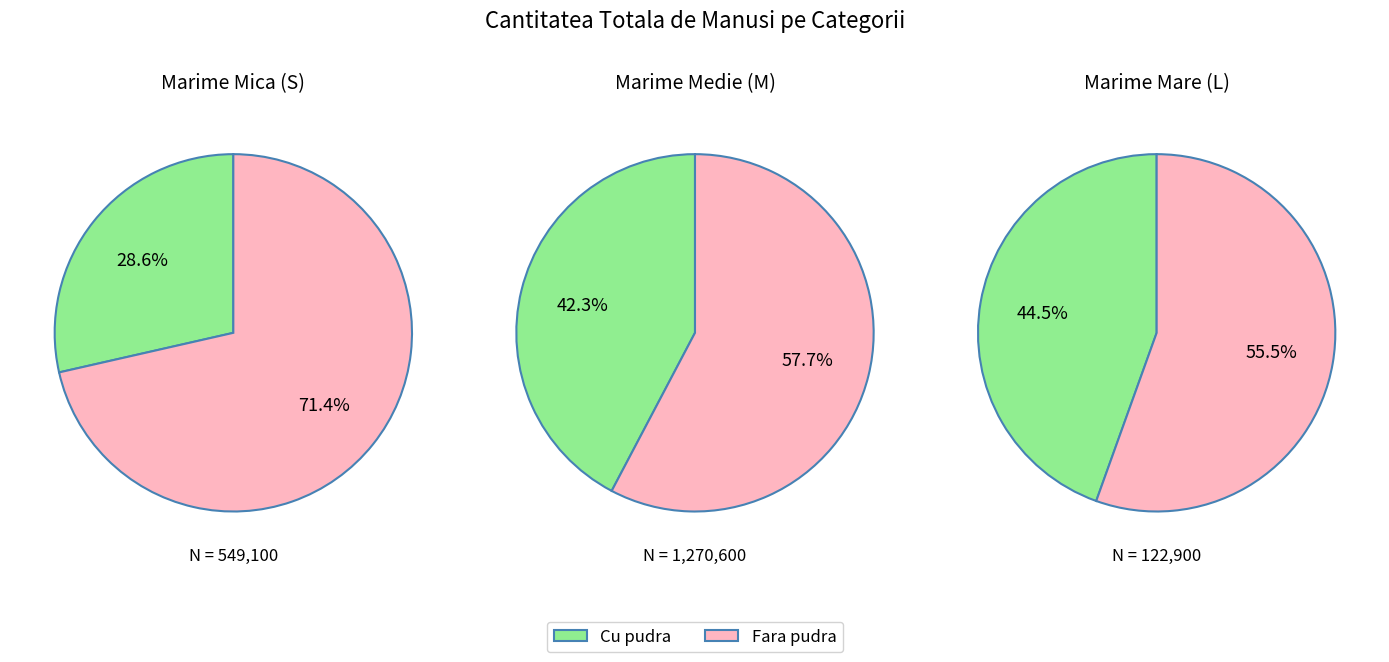

Count the number of slices in the pie.

6